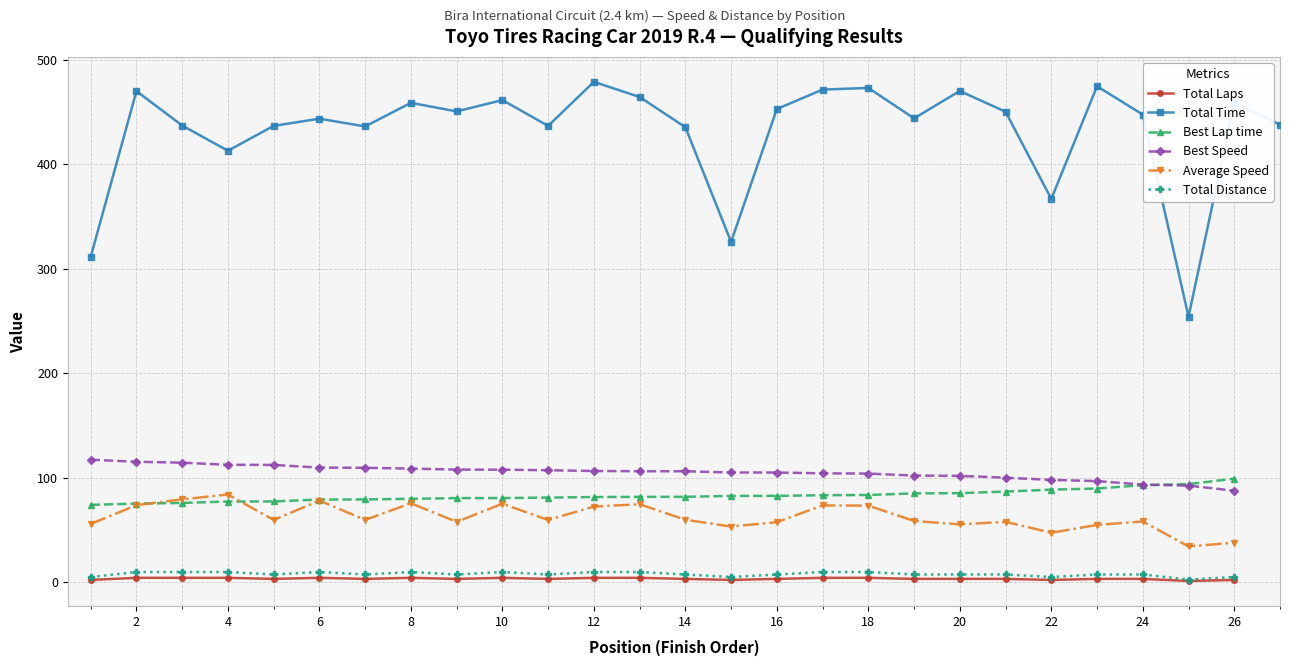

True or false: Average Speed and Total Laps cross at least once.

False